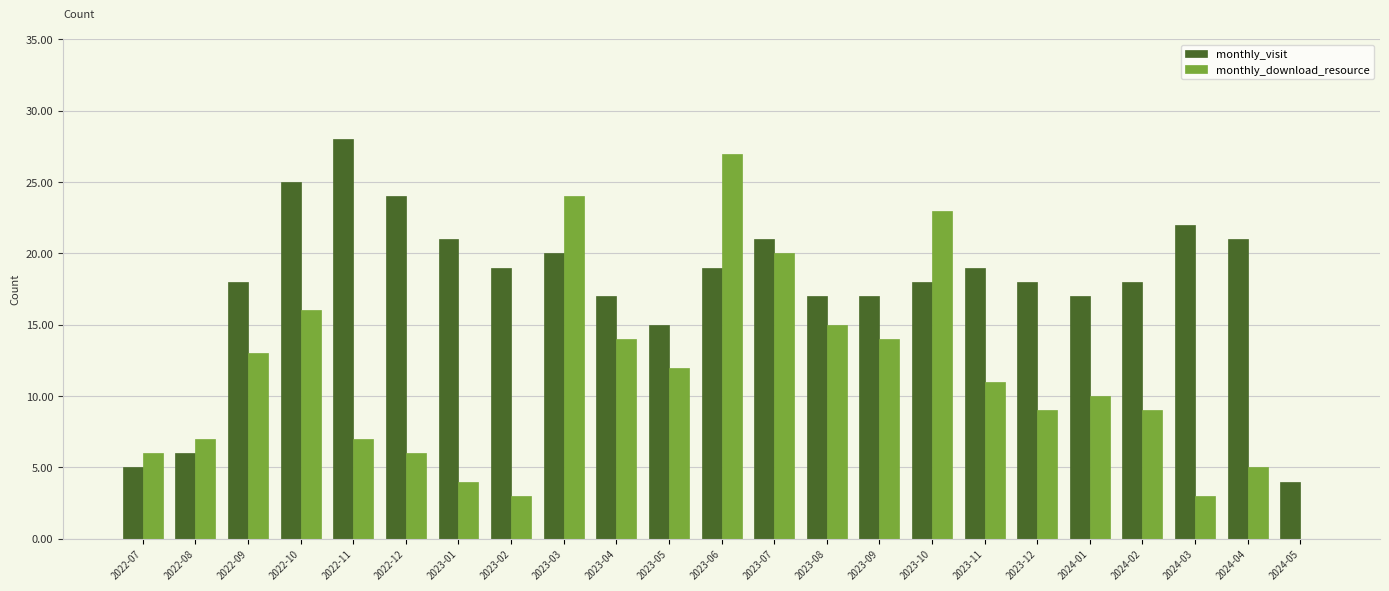

Which series has the widest spread of values?

monthly_download_resource